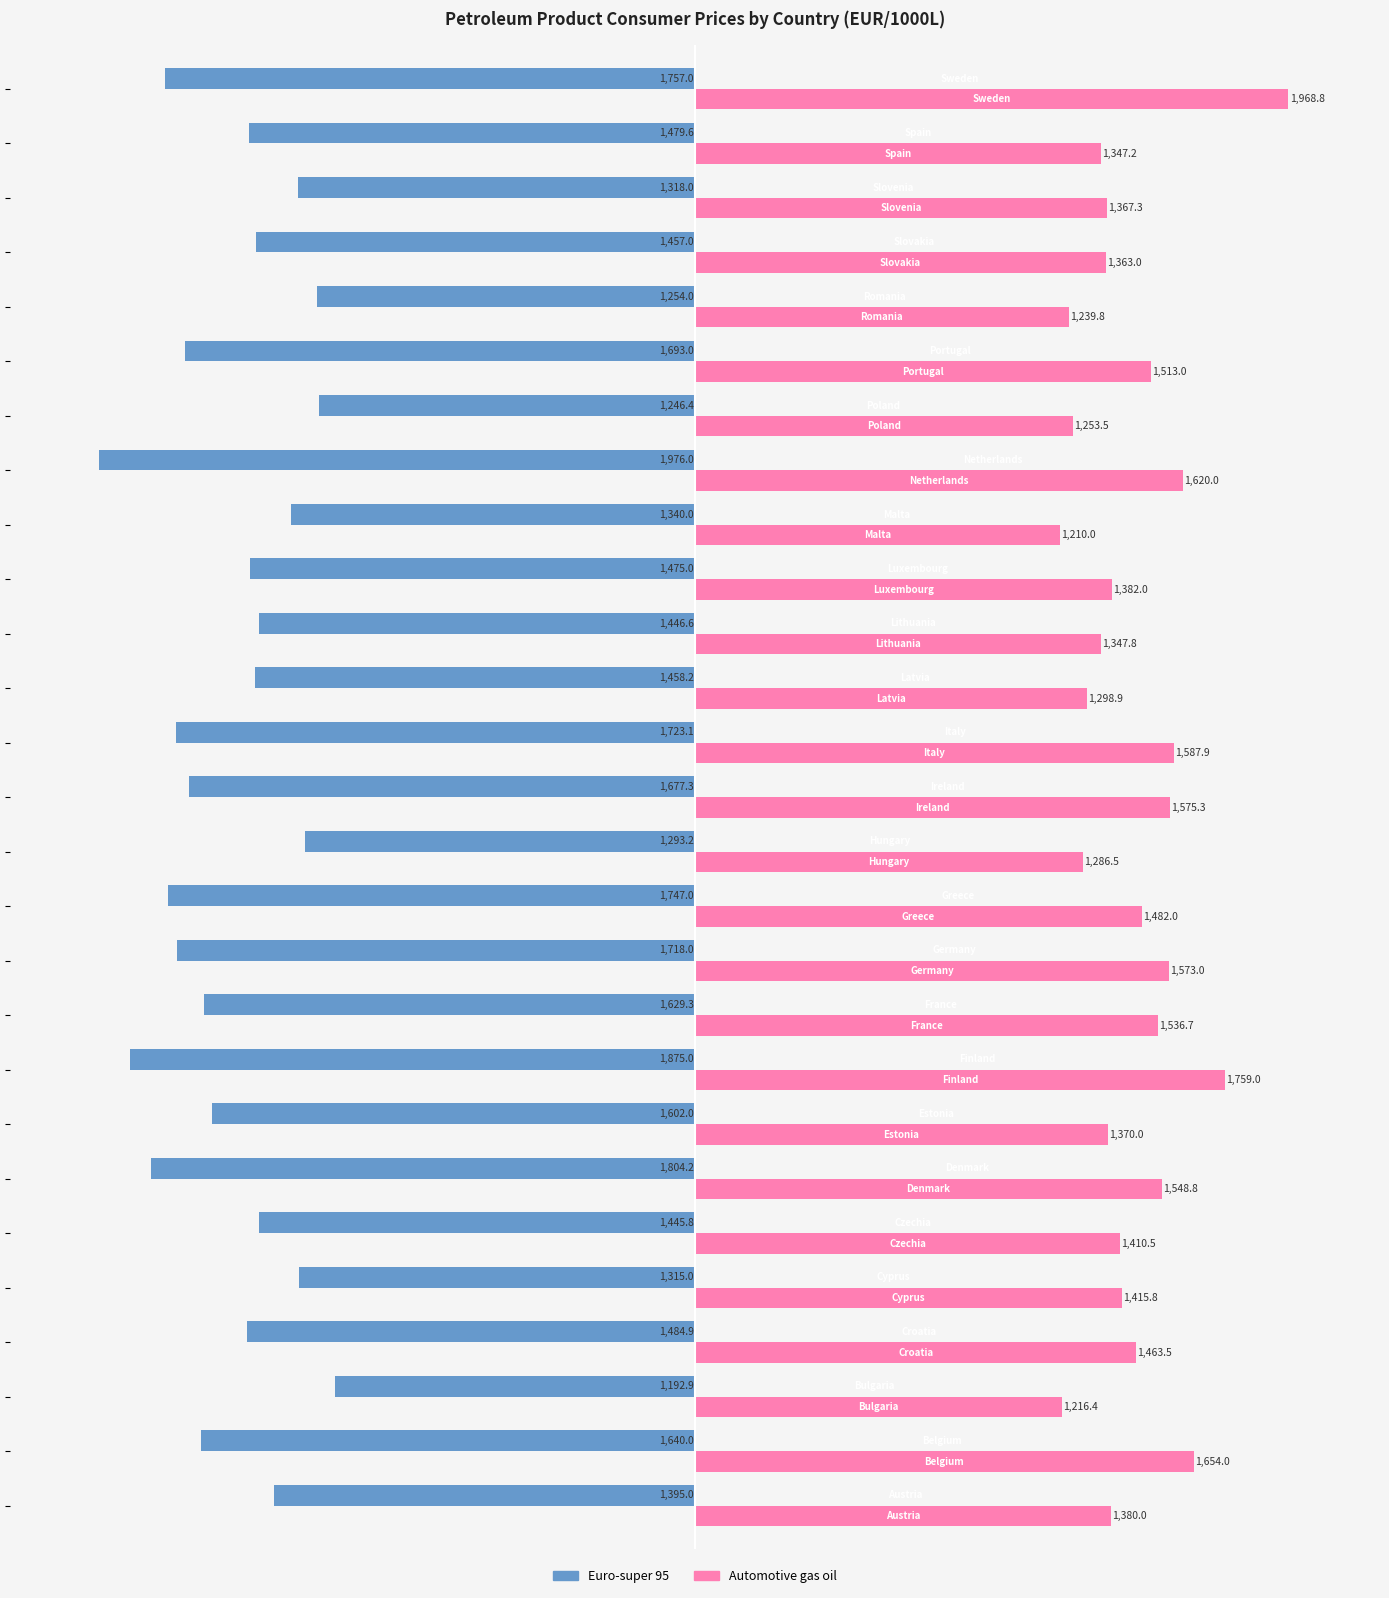

How many categories are shown in the chart?

27